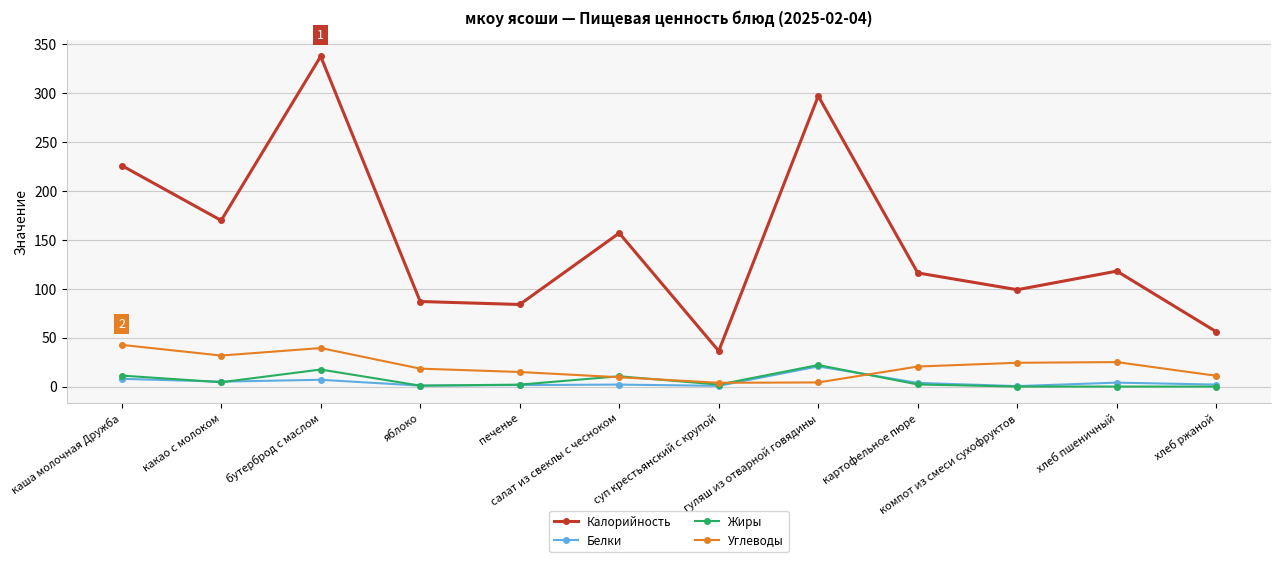

Which series has the largest range (max minus min)?

Калорийность